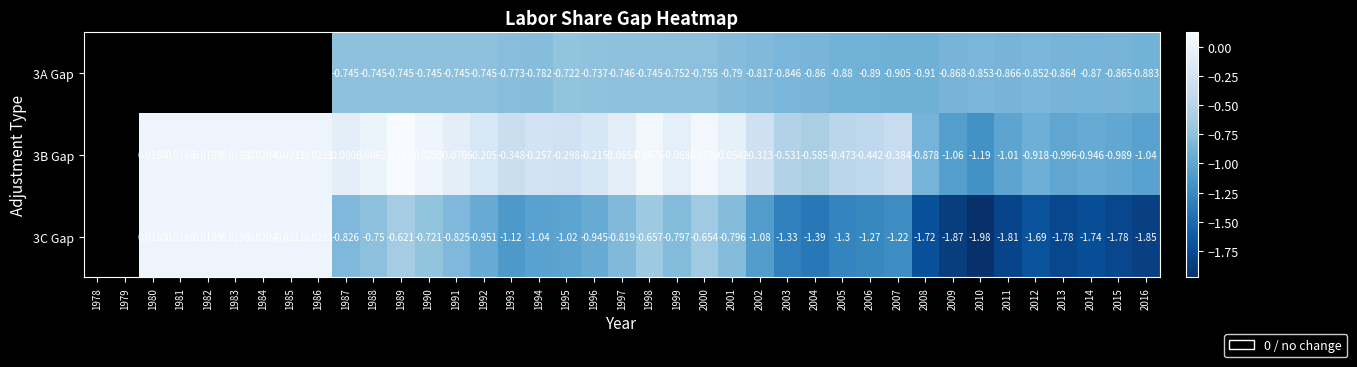

Count the number of data series in this chart.

3